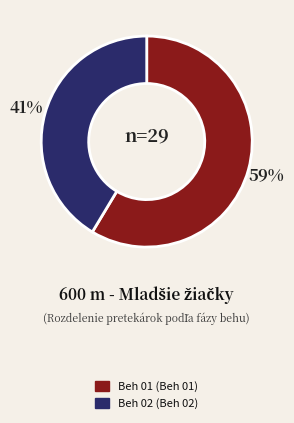

Is it true that Beh 02 is 30% of the pie?

False